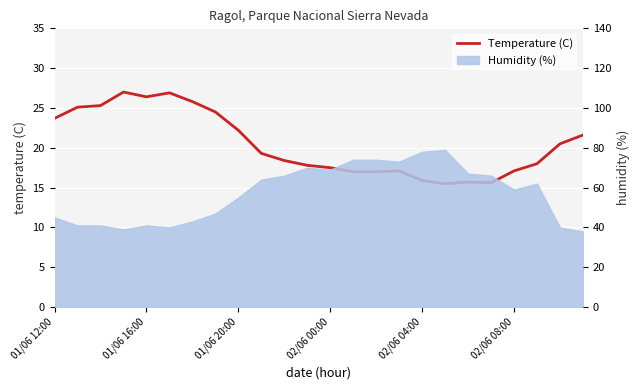

Reading left to right, extract all data points from this chart.

23.7	25.1	25.3	27.0	26.4	26.9	25.8	24.5	22.2	19.3	18.4	17.8	17.5	17.0	17.0	17.1	15.9	15.5	15.7	15.6	17.1	18.0	20.5	21.6